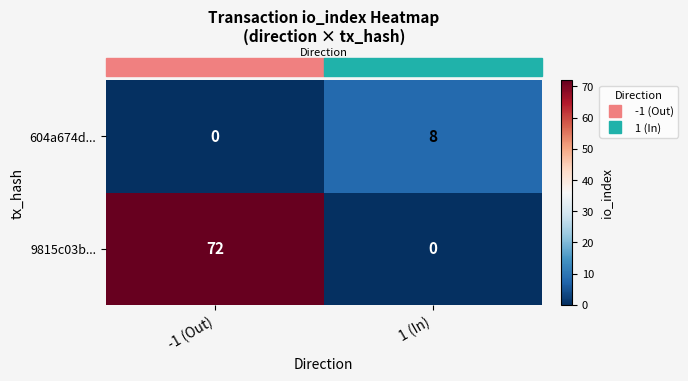

What is the approximate value of 604a674d... at 1 (In)?

8